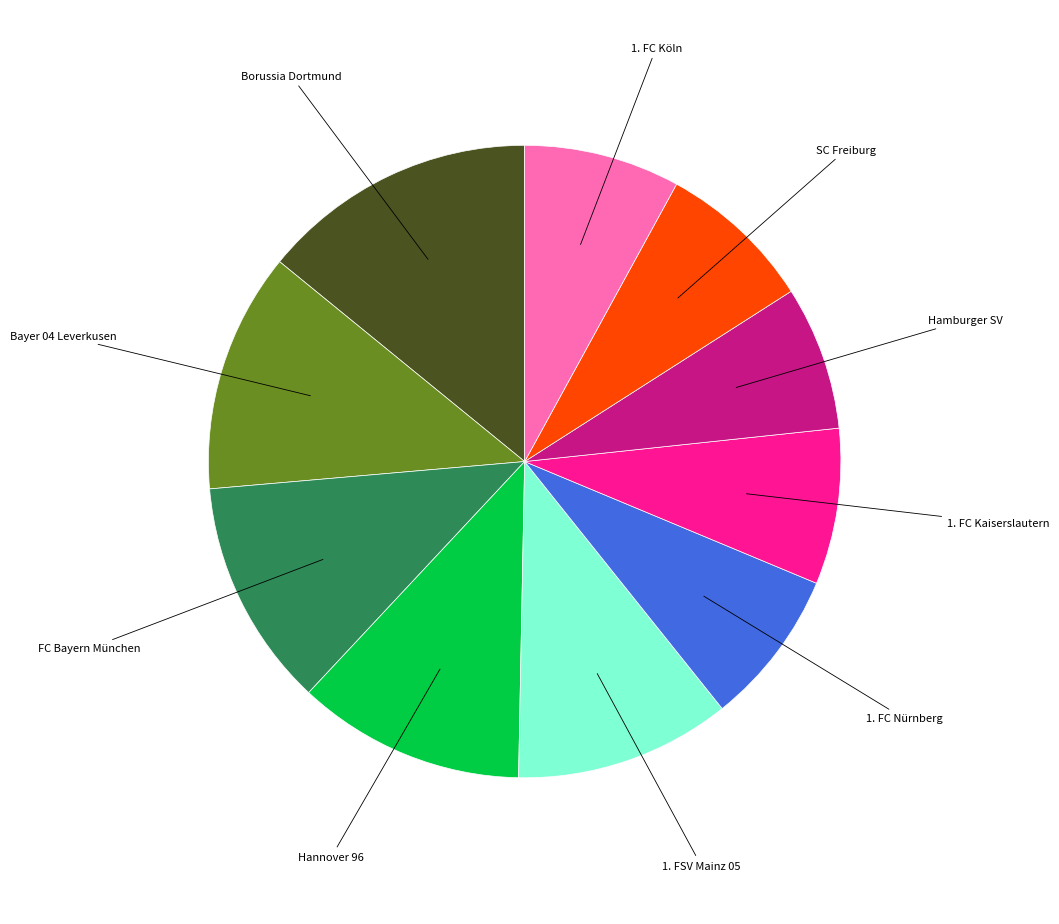

Does any single category account for the majority?

No